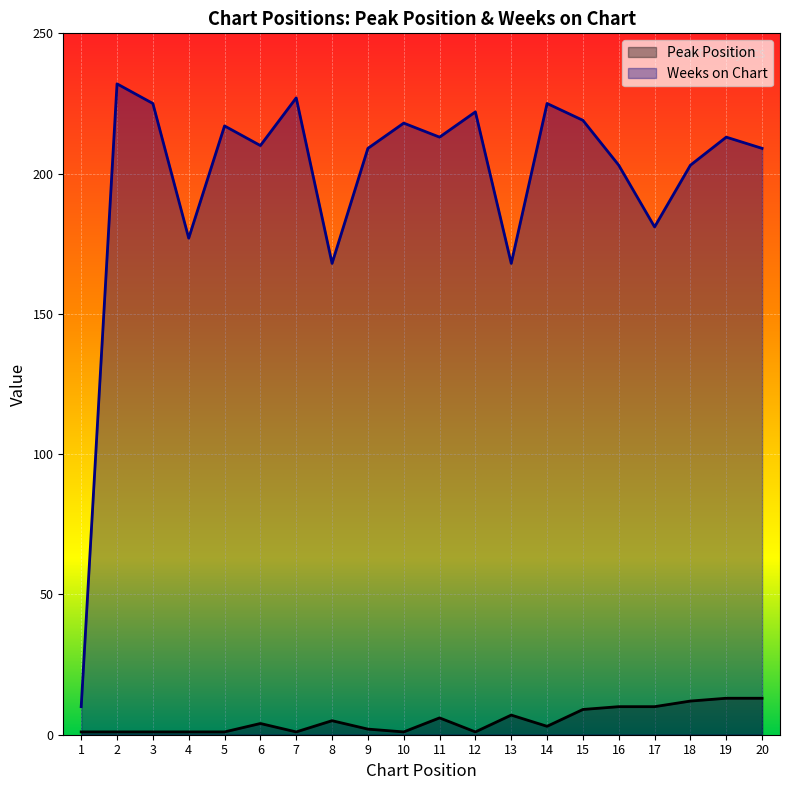

Reading left to right, extract all data points from this chart.

Peak Position: 1=1	2=1	3=1	4=1	5=1	6=4	7=1	8=5	9=2	10=1	11=6	12=1	13=7	14=3	15=9	16=10	17=10	18=12	19=13	20=13
Weeks on Chart: 1=10	2=232	3=225	4=177	5=217	6=210	7=227	8=168	9=209	10=218	11=213	12=222	13=168	14=225	15=219	16=203	17=181	18=203	19=213	20=209